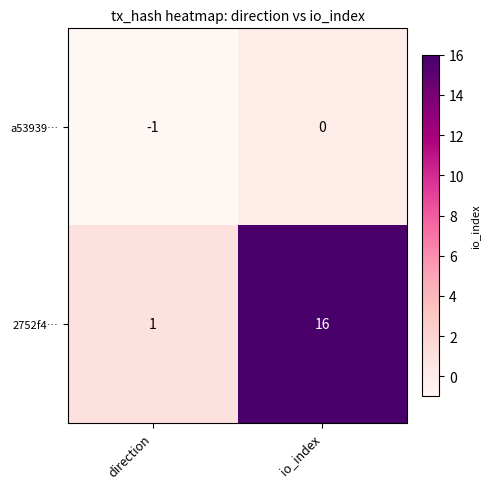

Reading left to right, what are all the values shown in this chart?

a53939…: direction=-1	io_index=0
2752f4…: direction=1	io_index=16